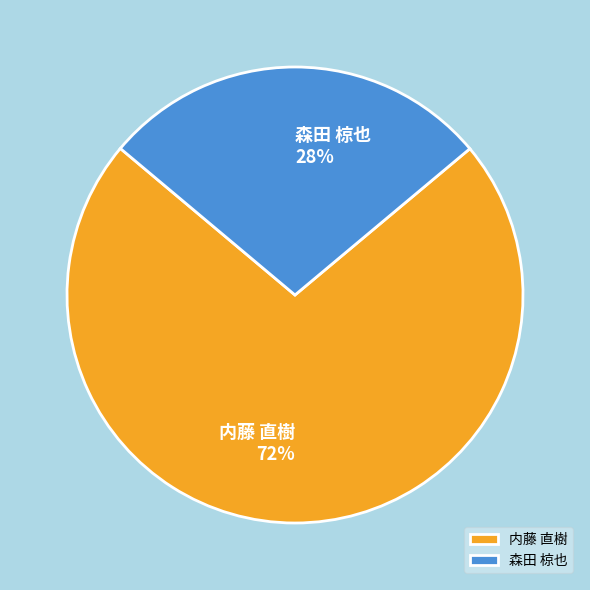

To the nearest percent, what is the combined percentage of 森田 椋也 and 内藤 直樹?

100%